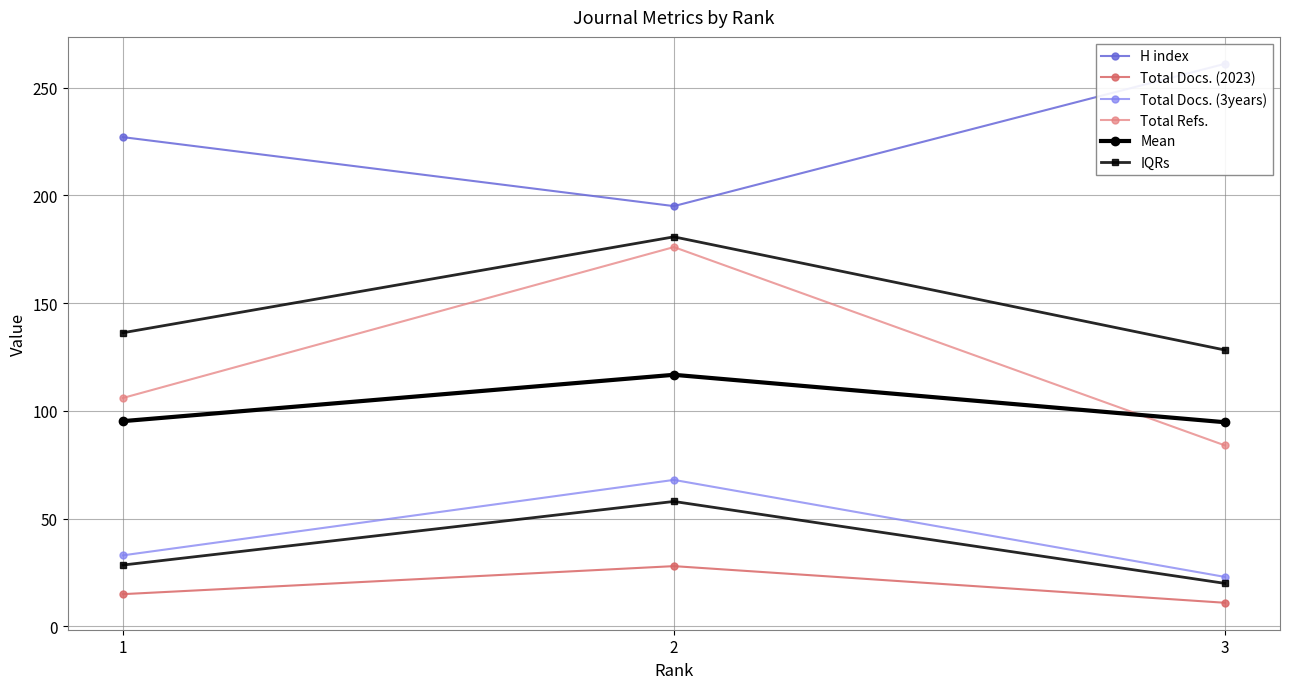

What is the minimum value shown in the chart?

11.0